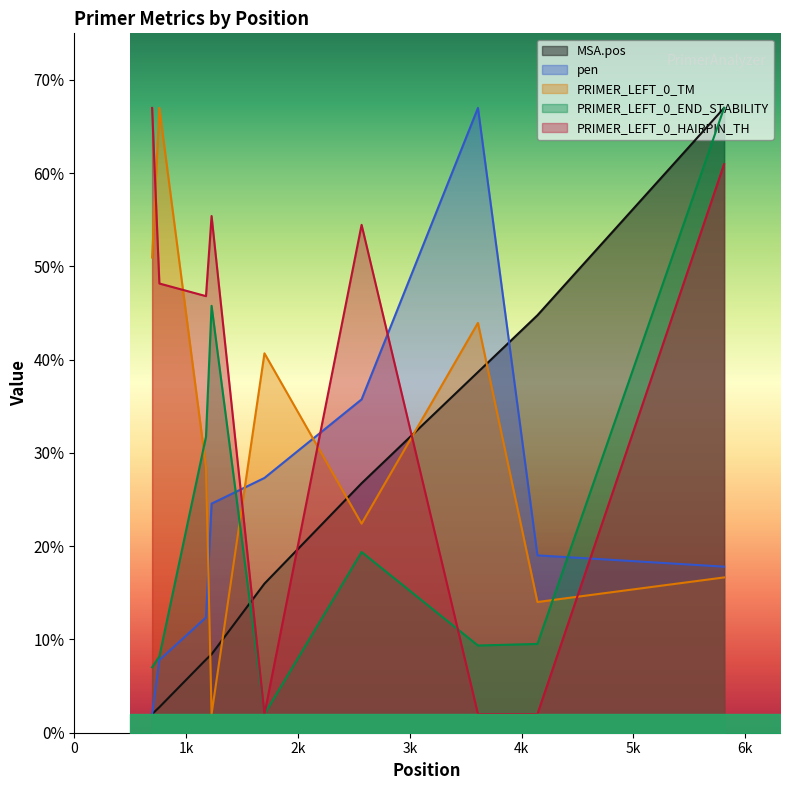

What is the spread (max minus min) of values at 2569?

35.1